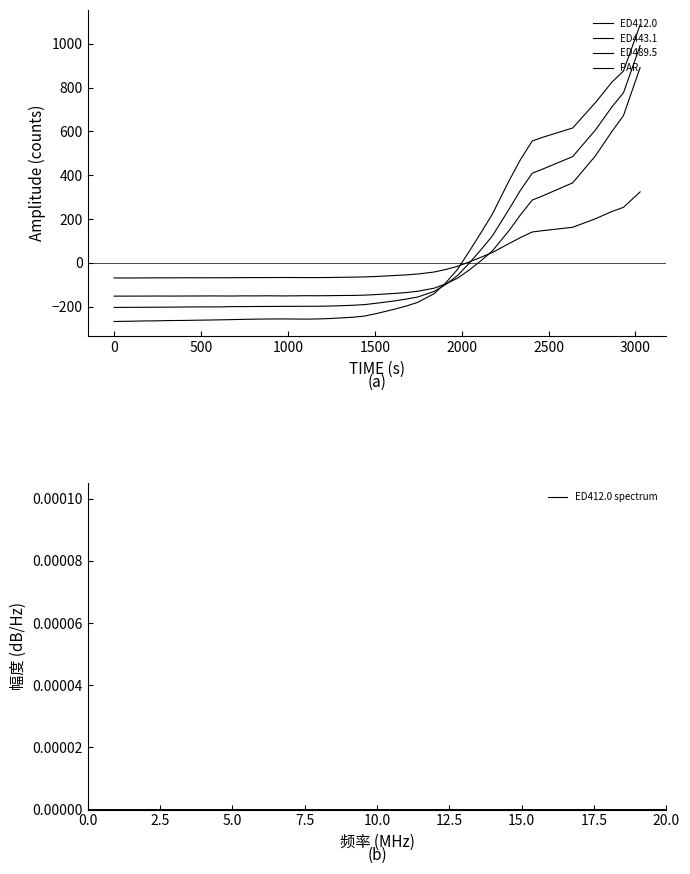

At how many categories does at least one series exceed 872?

2